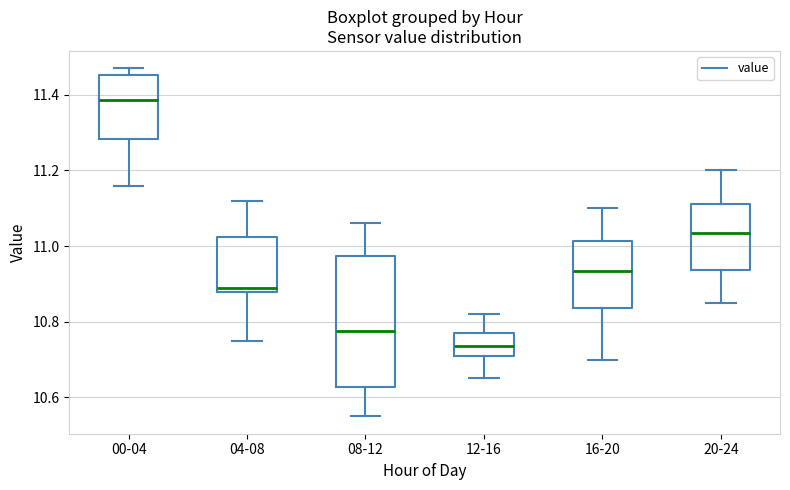

Reading left to right, read every box against the y-axis: the position of its median line, the range the box covers, and the ends of its whiskers. The values are not printed on the chart, so give them approximately, as read against the axis.

00-04: median 11.38, box 11.28 to 11.46, whiskers 11.16 to 11.48
04-08: median 10.90, box 10.88 to 11.02, whiskers 10.76 to 11.12
08-12: median 10.78, box 10.62 to 10.98, whiskers 10.56 to 11.06
12-16: median 10.74, box 10.72 to 10.78, whiskers 10.66 to 10.82
16-20: median 10.94, box 10.84 to 11.02, whiskers 10.70 to 11.10
20-24: median 11.04, box 10.94 to 11.12, whiskers 10.86 to 11.20